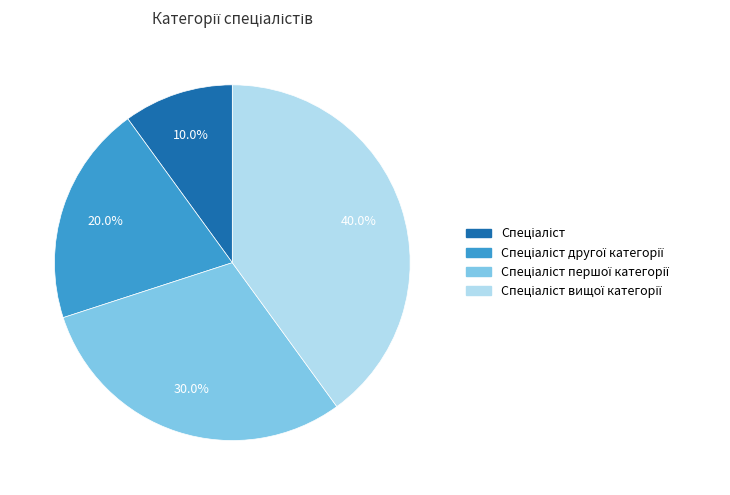

Does any single category account for the majority?

No